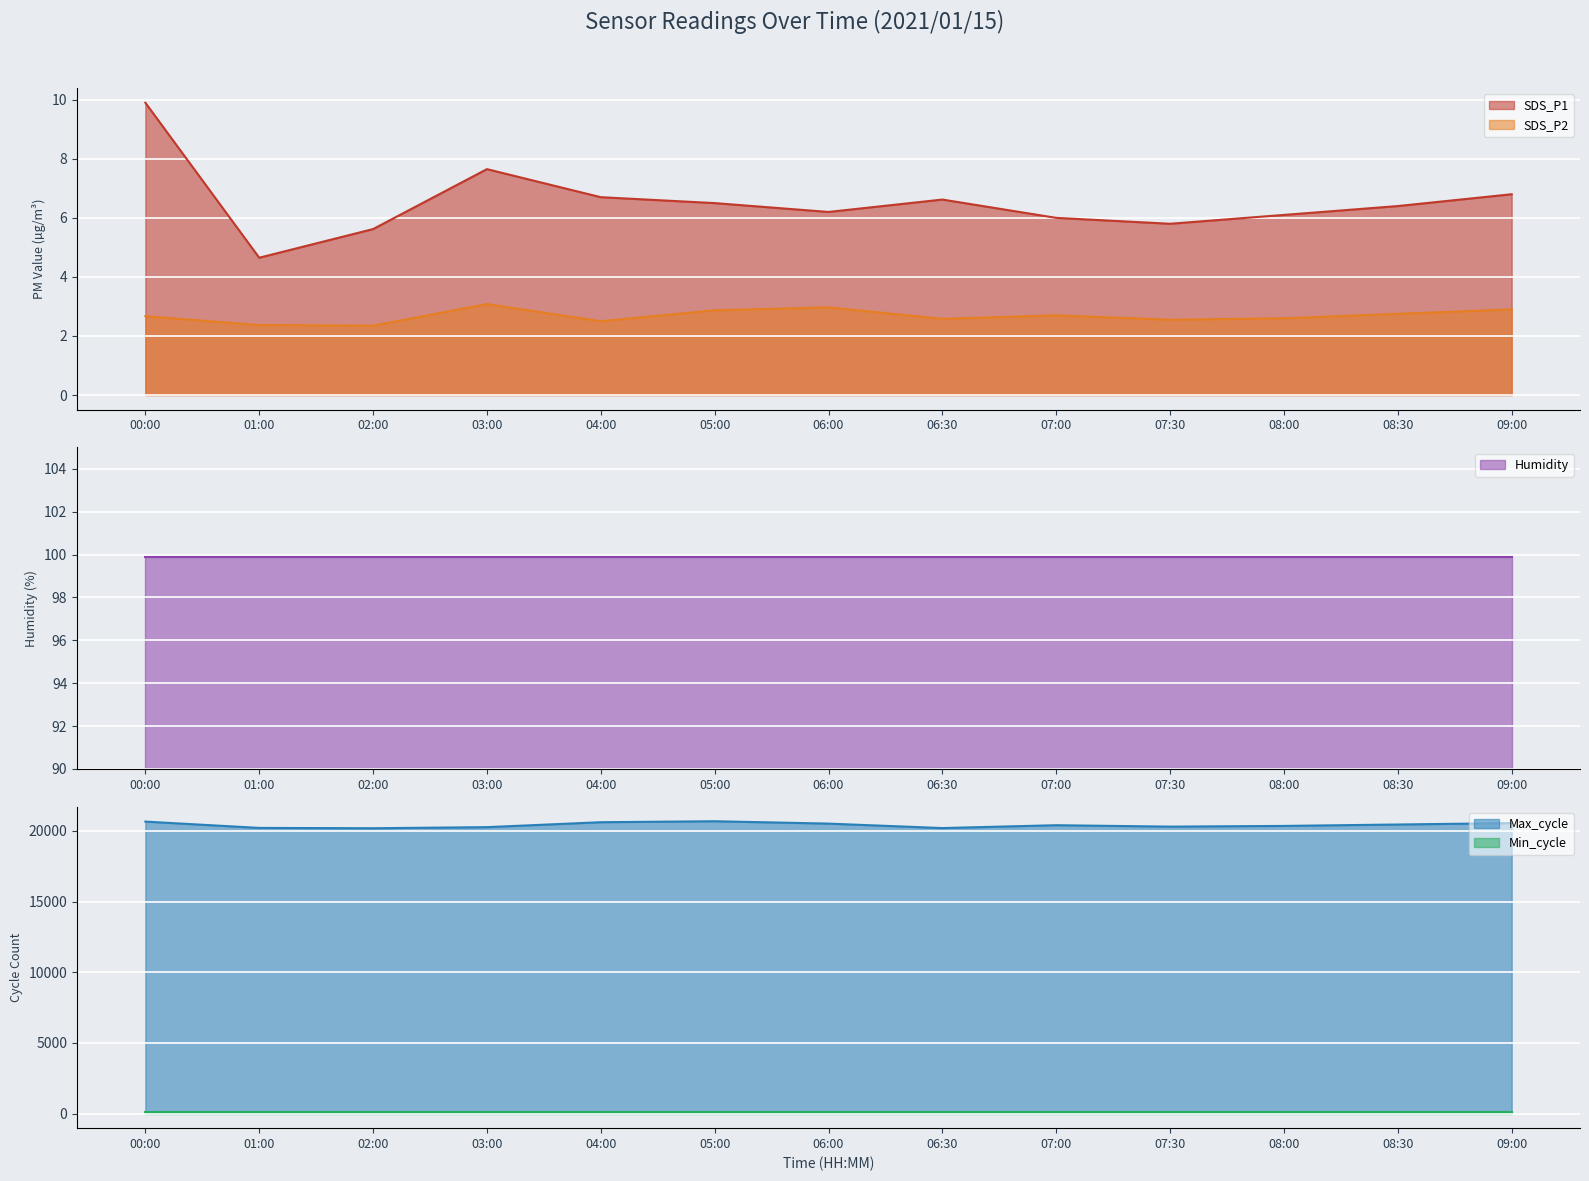

What are all the series names shown in the legend?

SDS_P1, SDS_P2, Humidity, Max_cycle, Min_cycle